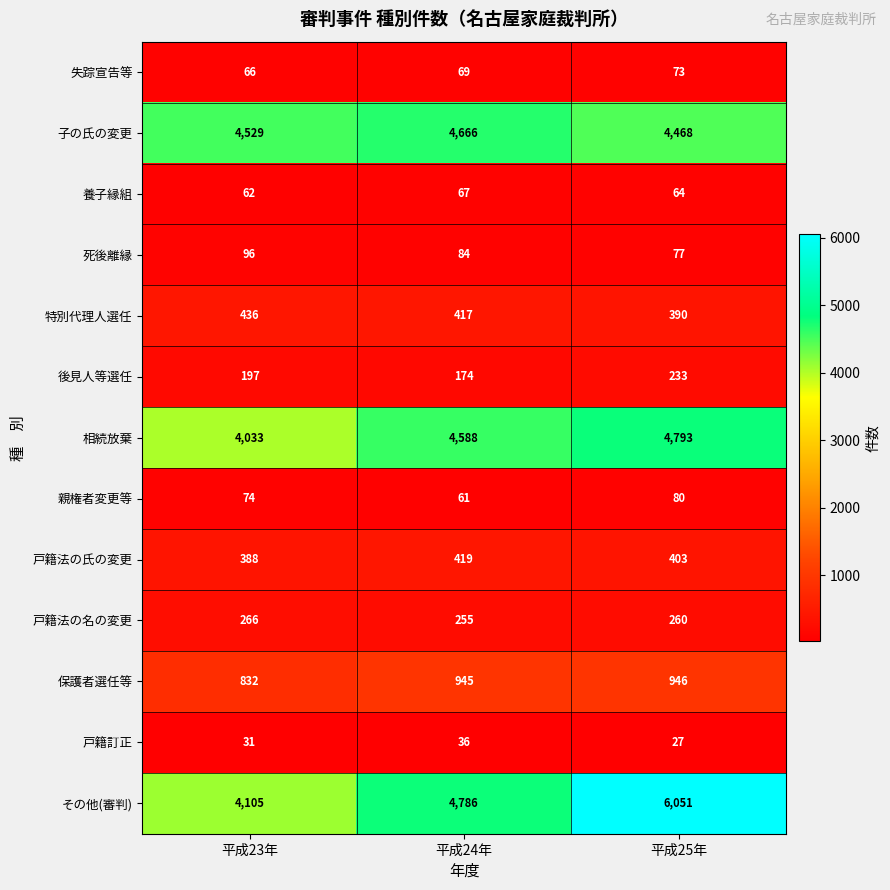

At how many categories does at least one series exceed 3630?

3